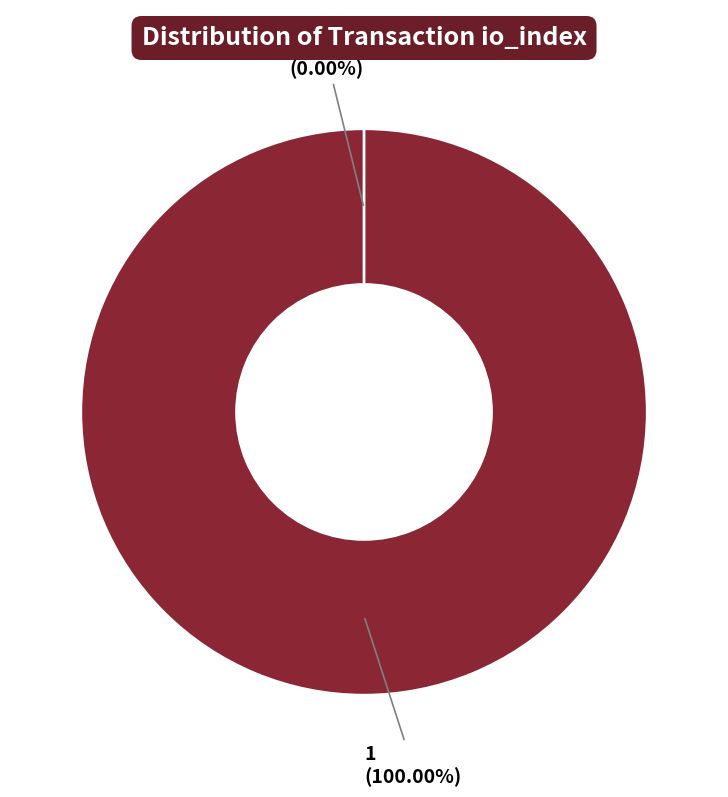

True or false: Vote (io_index=1) accounts for 100% of the total.

True